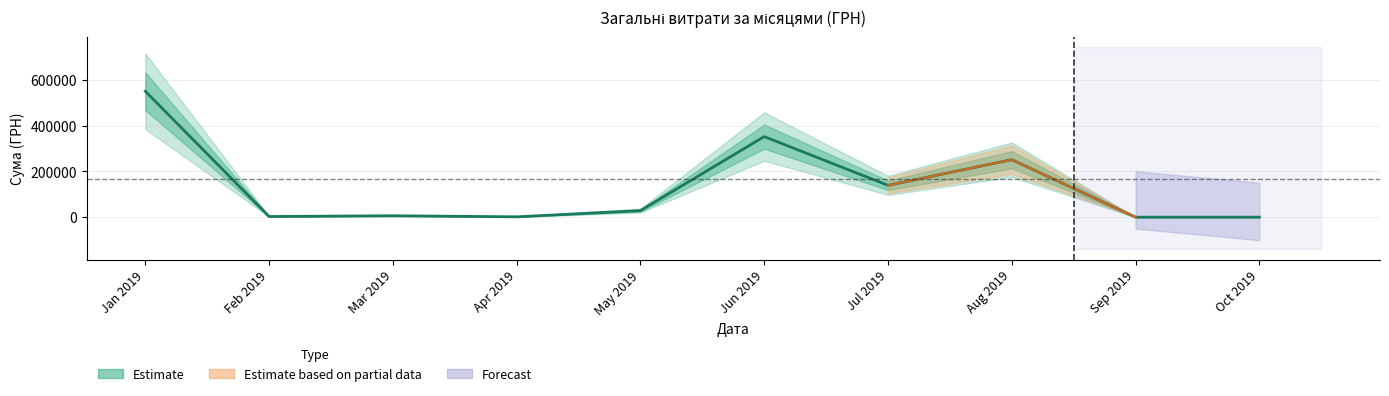

True or false: there are more than 2 points higher than both neighbors.

True